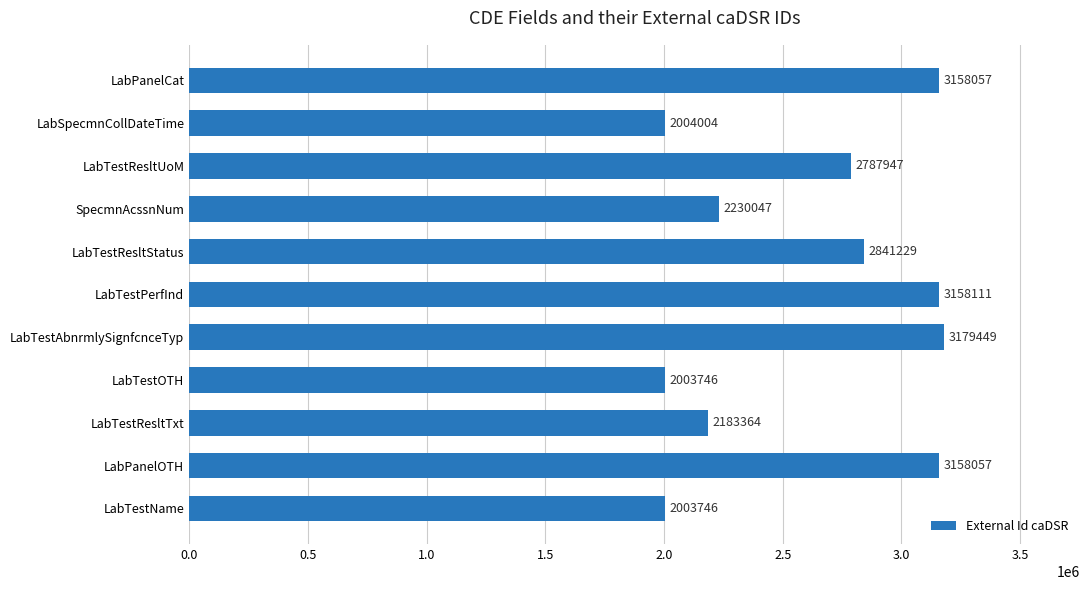

The value at LabTestResltUoM is 2787947. True or false?

True